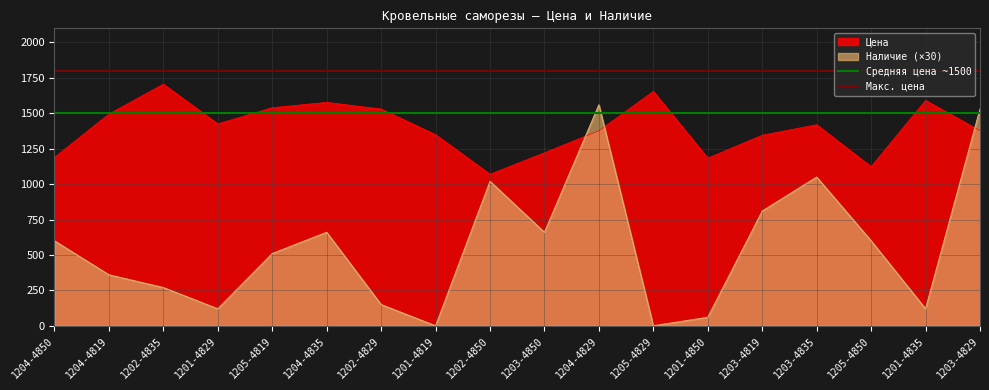

What is the sum of the Макс. цена values at 1204-4850 and 1204-4819?

3600